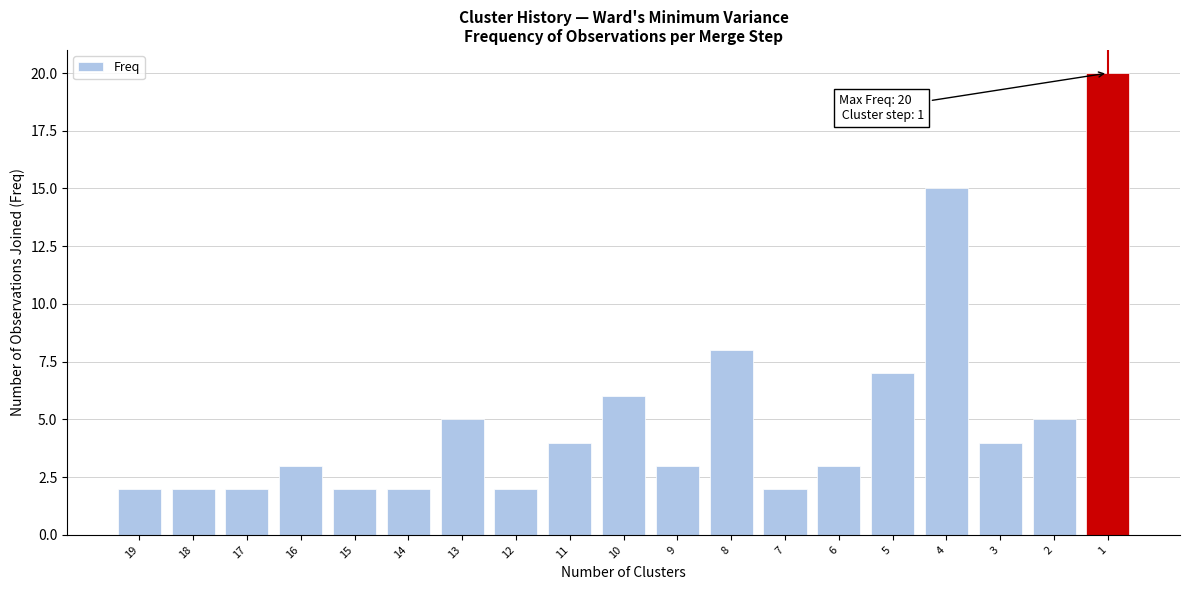

Reading left to right, transcribe all the data shown in this chart.

19=2	18=2	17=2	16=3	15=2	14=2	13=5	12=2	11=4	10=6	9=3	8=8	7=2	6=3	5=7	4=15	3=4	2=5	1=20